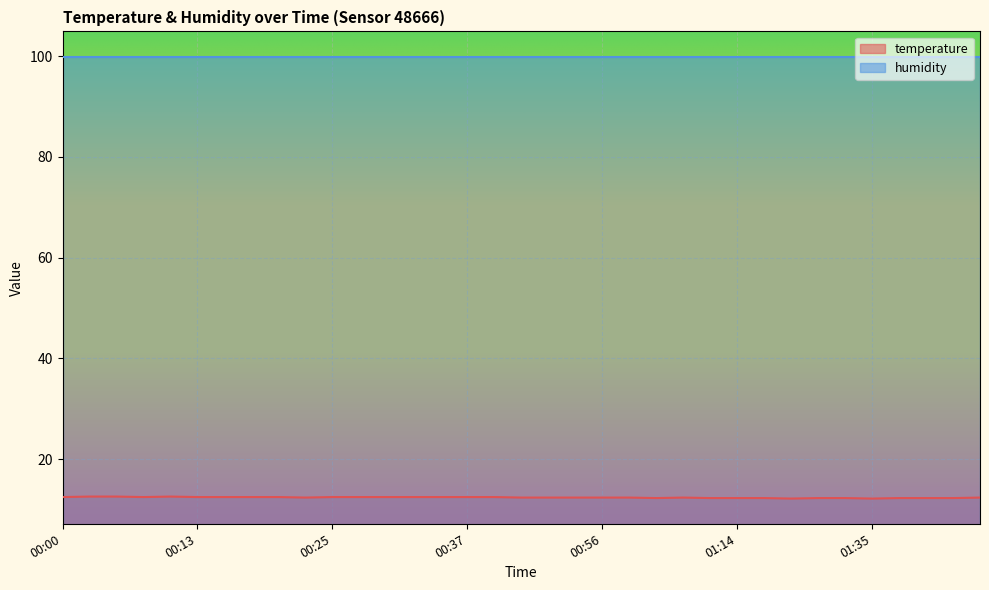

Is this an area chart (filled region under the line)?

No